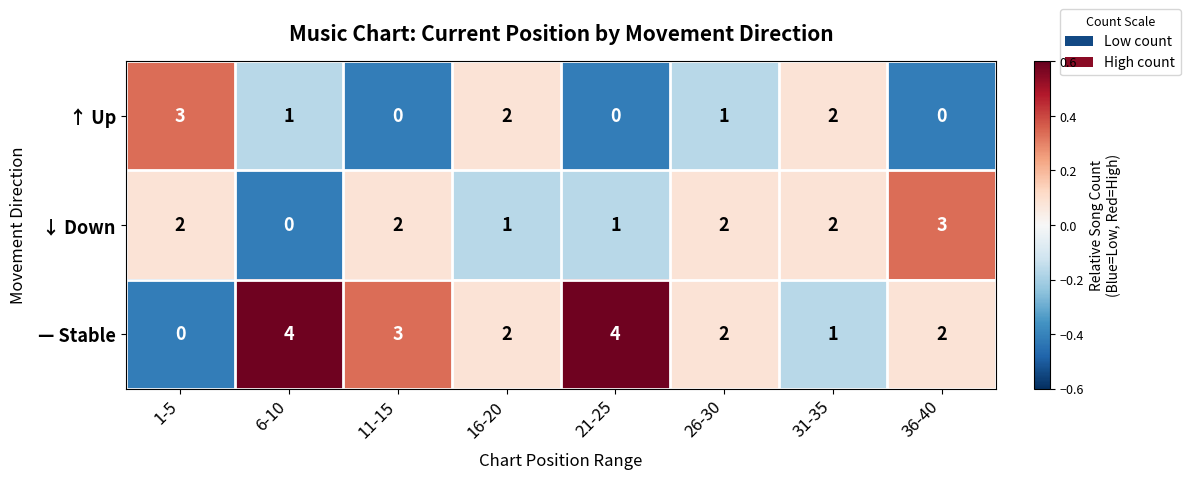

How many — Stable values are between 2 and 4?

6